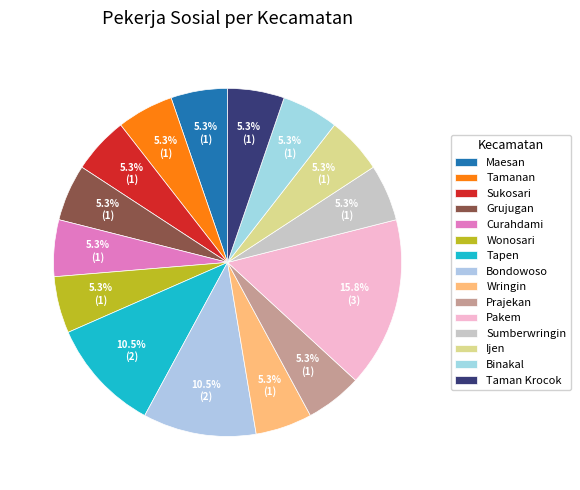

To the nearest percent, what portion does Ijen represent?

5%